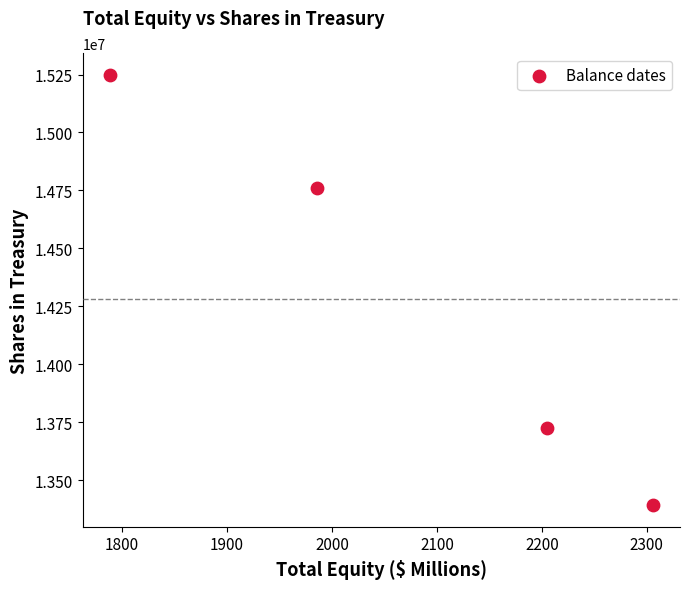

What Y value in the scatter plot is closest to 14320638?

14761481